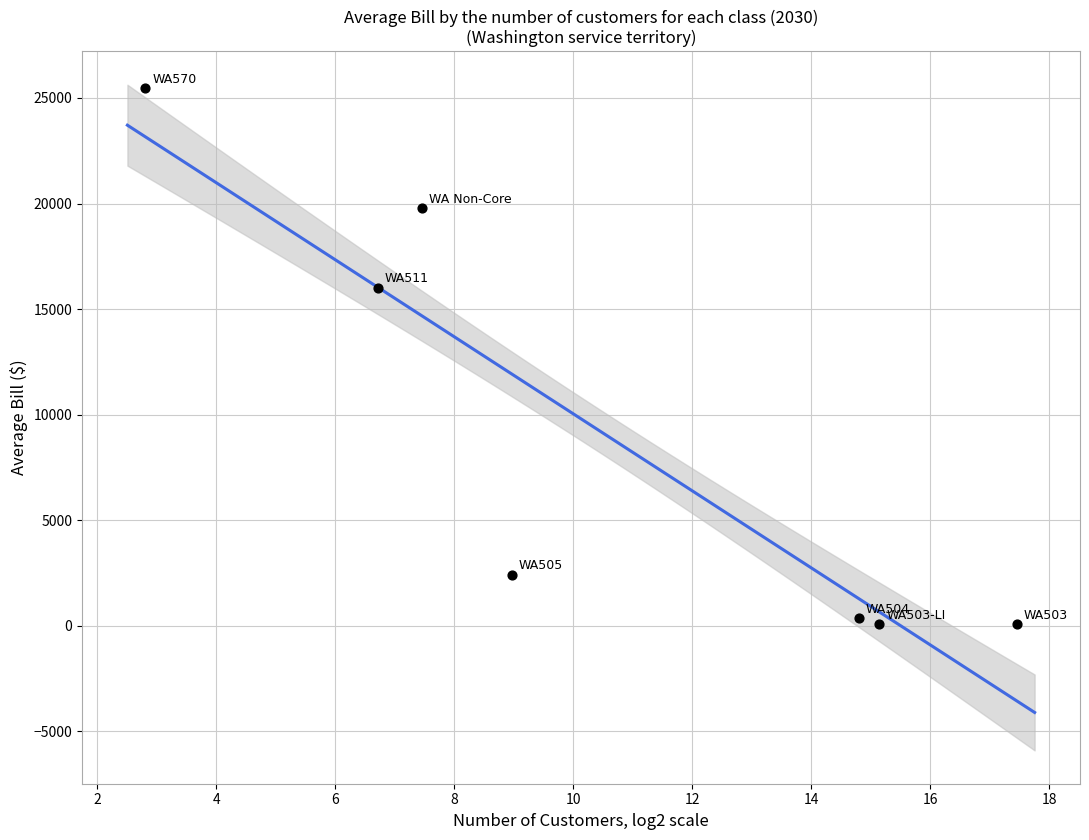

What Y value in the scatter plot is closest to 12773?

16012.8